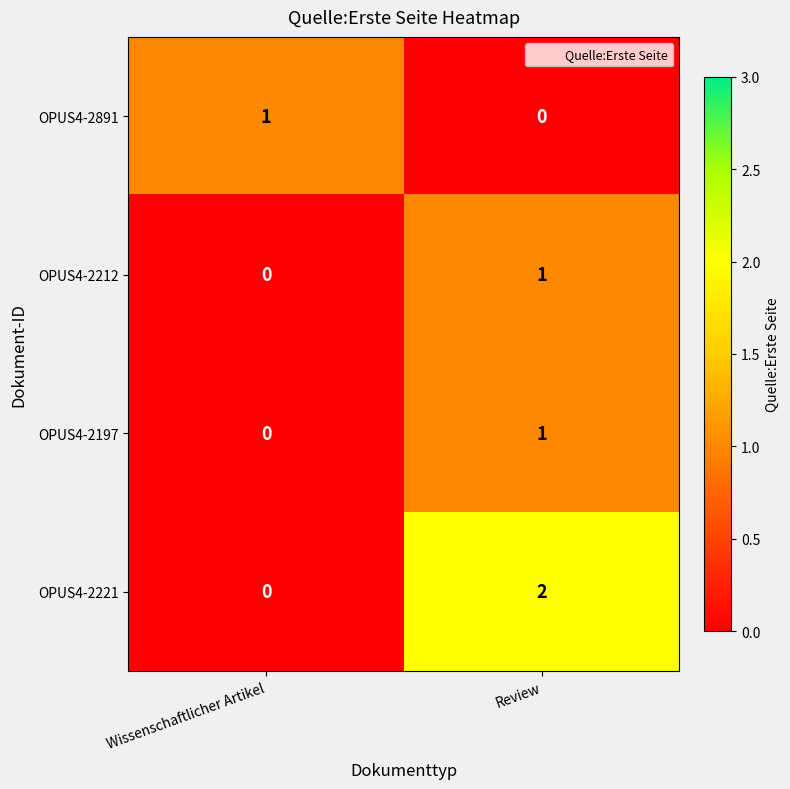

At which label is OPUS4-2221 closest to 1?

Wissenschaftlicher Artikel